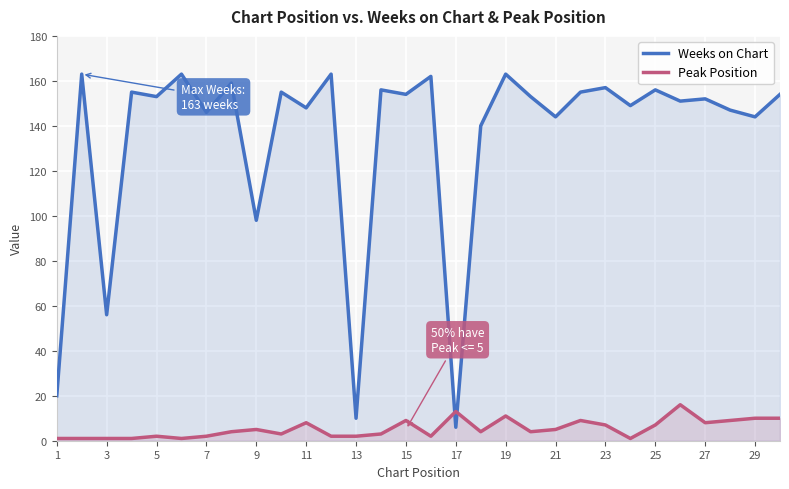

Where is Weeks on Chart nearest to the value 84?

9